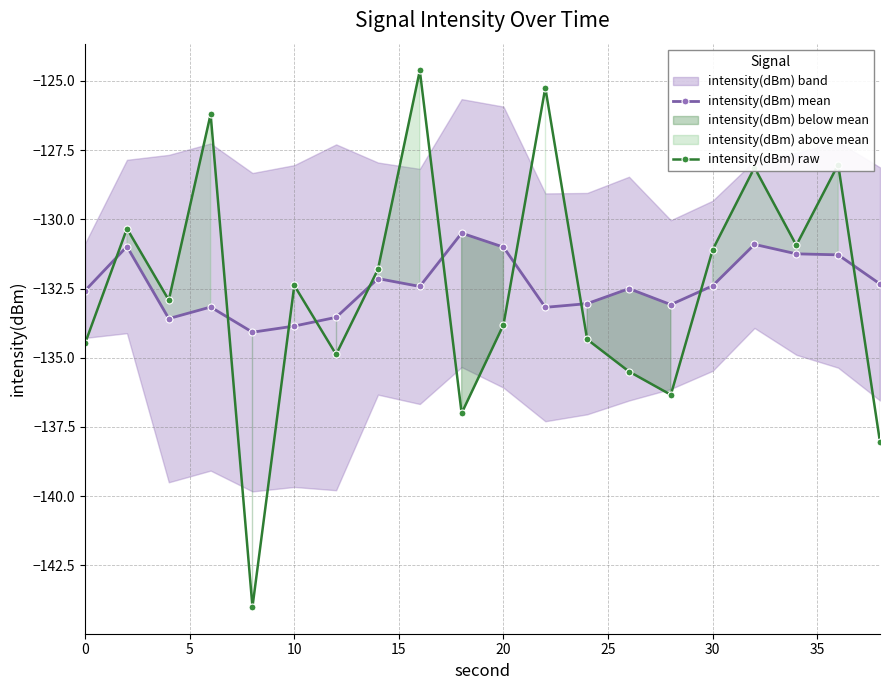

What is the value of the intensity(dBm) raw point at the 20th from the left?

-138.0